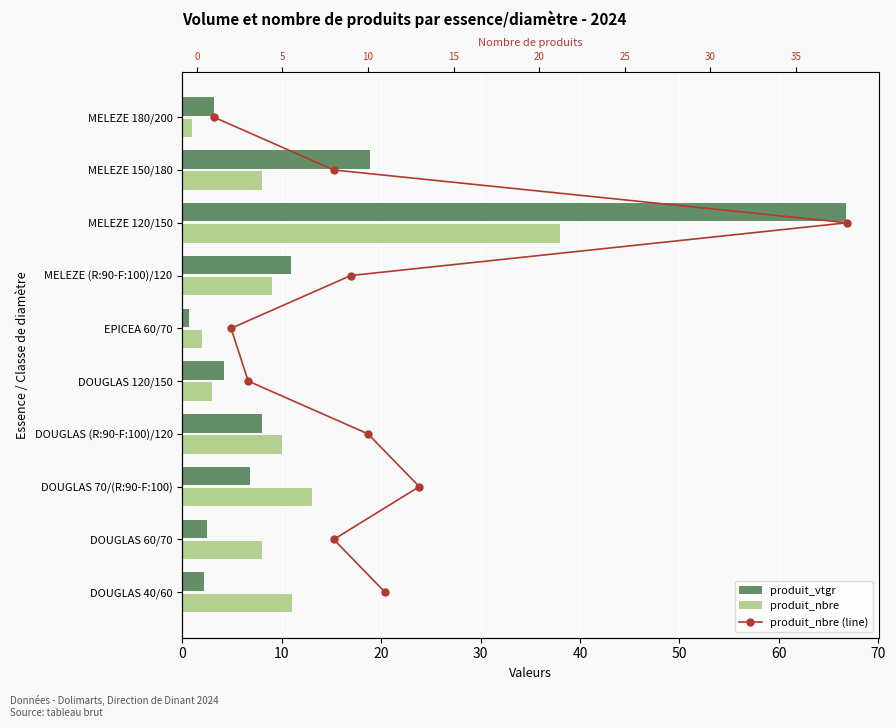

At 20, list the series in order from smallest to largest.

produit_nbre (line), produit_vtgr, produit_nbre